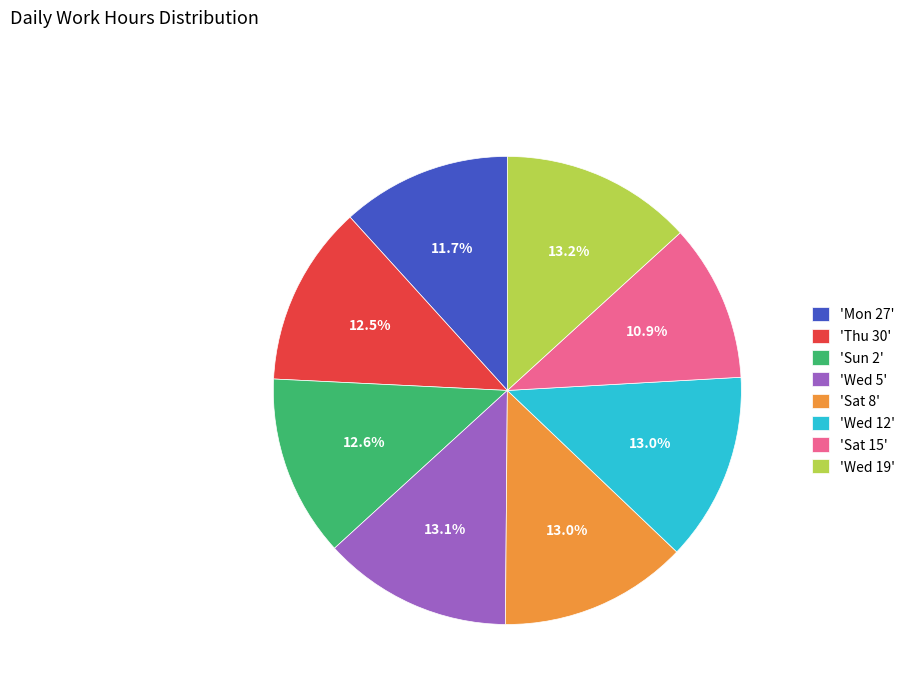

What percentage is NOT represented by 'Mon 27'?

88.3%